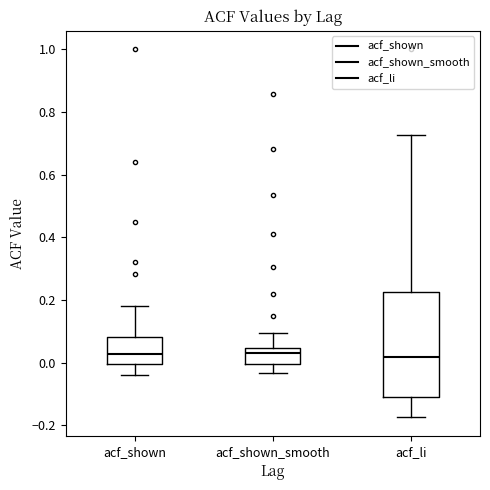

Which box is the tallest, from its lower edge to its upper edge?

acf_li